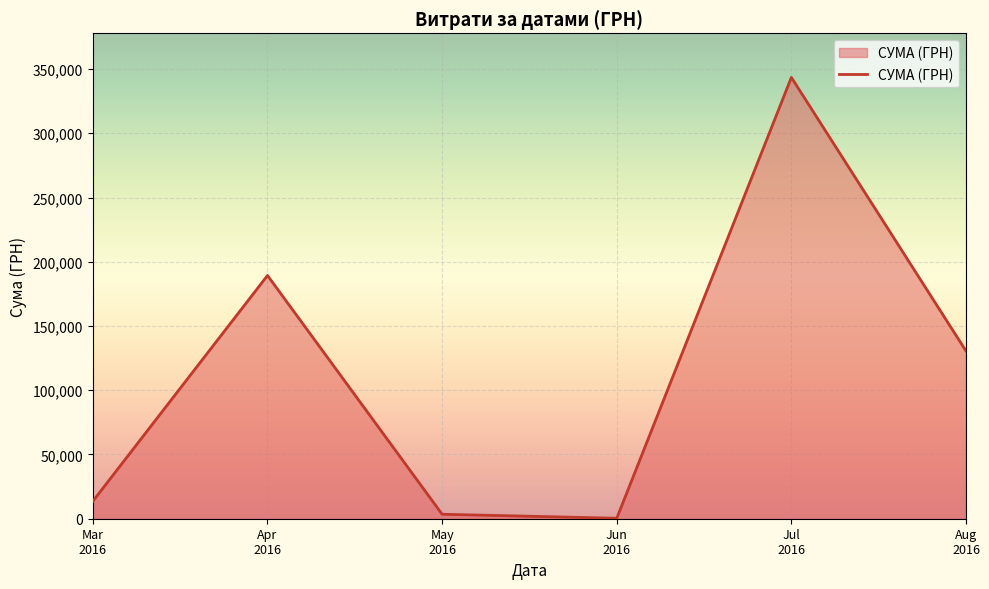

What is the sum of the values at Jun
2016 and Aug
2016?

130893.5